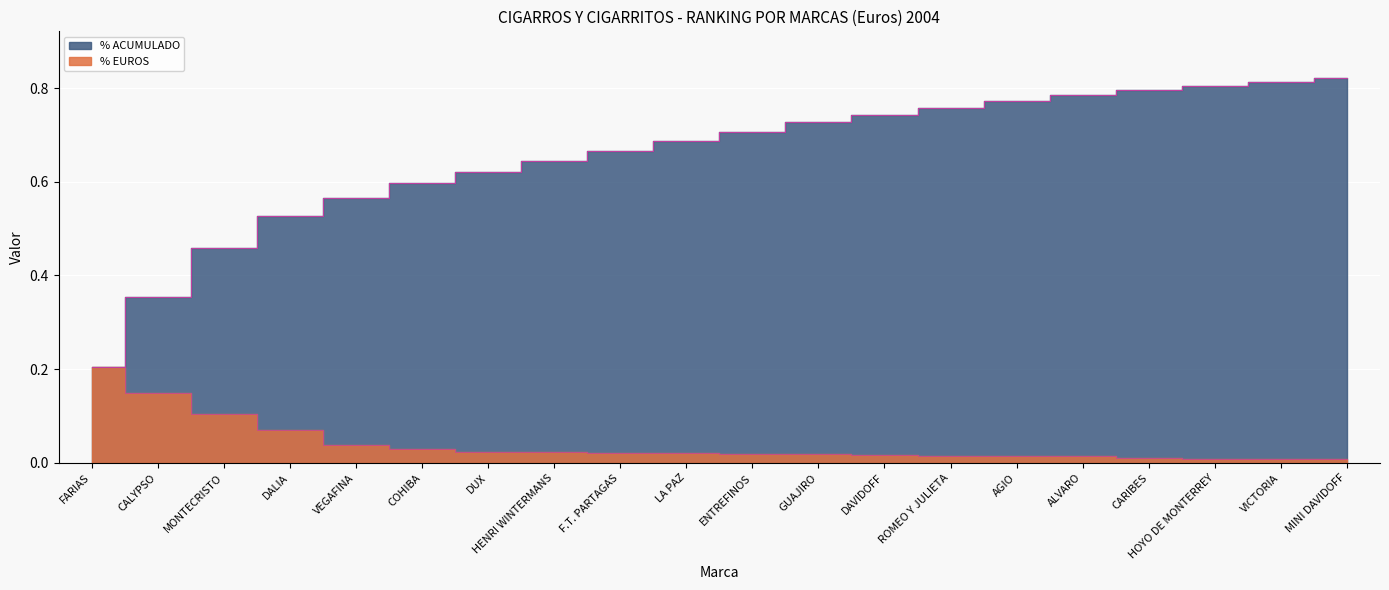

What is the label of the 15th point from the left?

AGIO